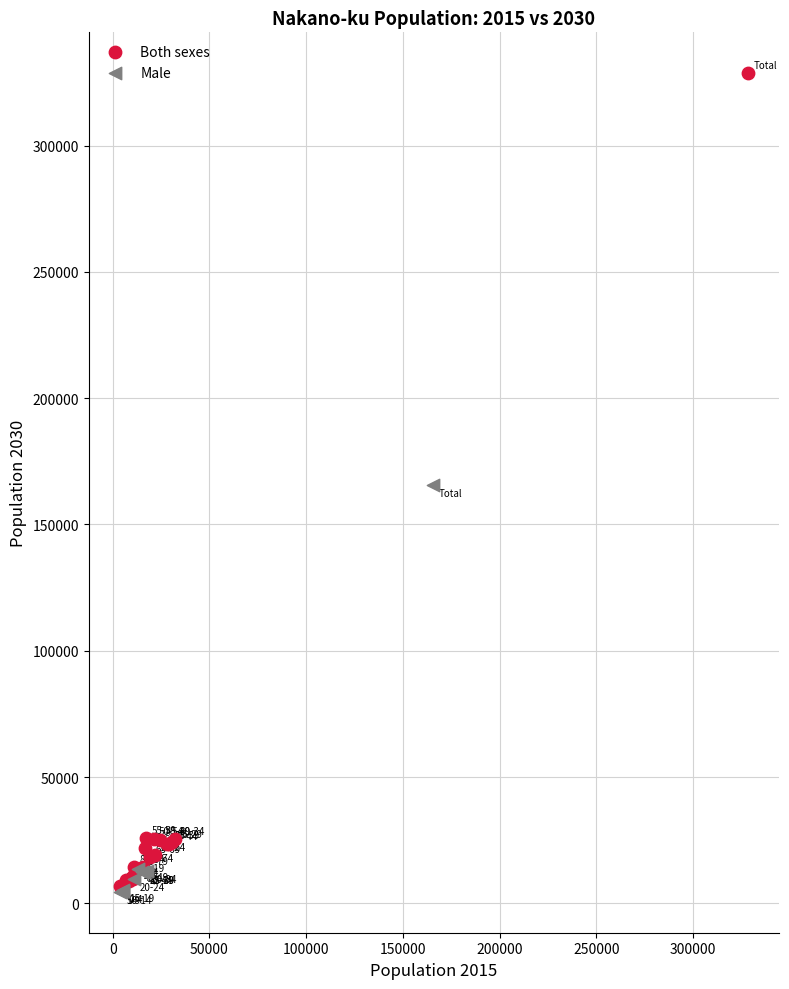

Which series contains the highest Y value?

Both sexes